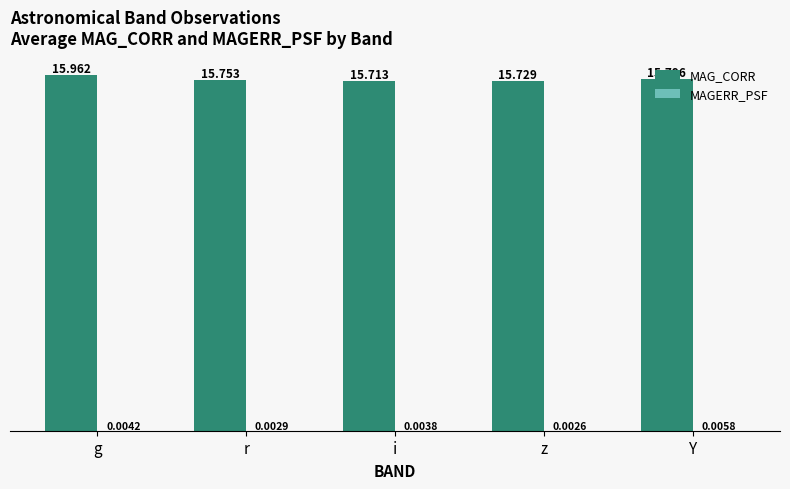

Which category has the highest value across all series?

g